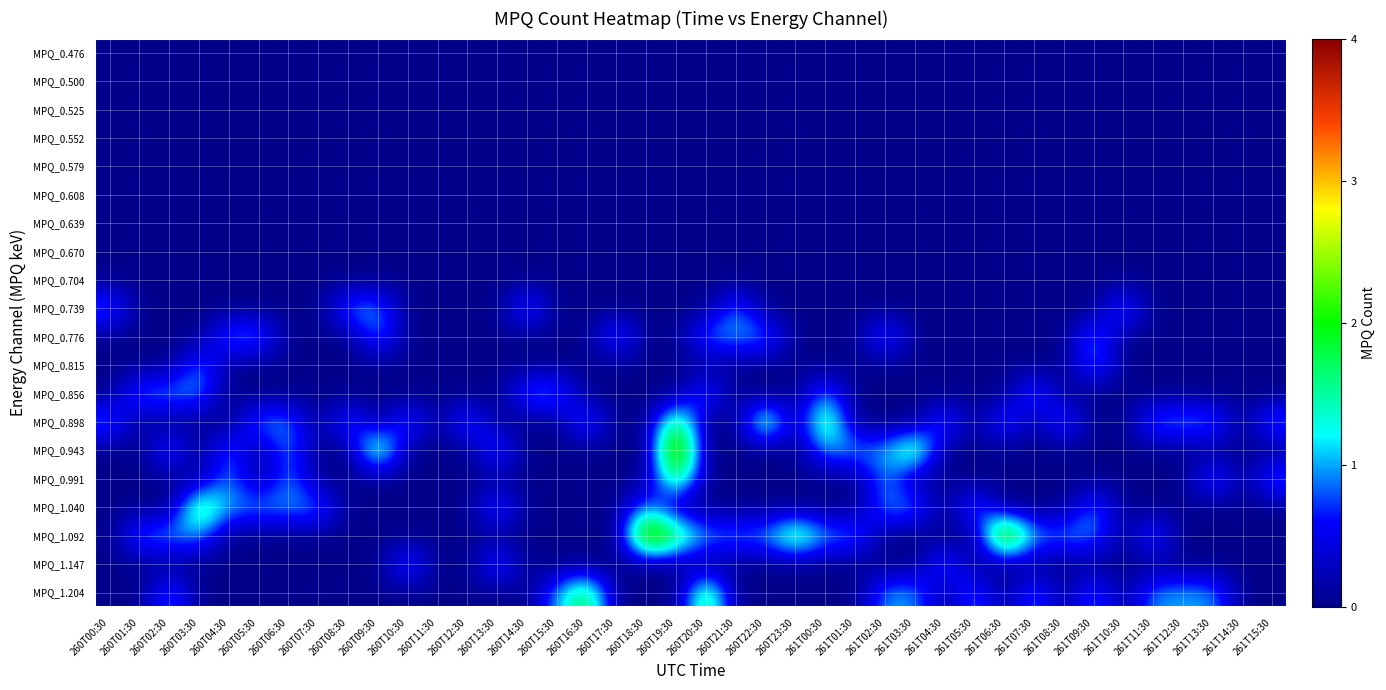

Reading right to left, what are all the values shown in this chart?

MPQ_0.476: 261T15:30=0	261T14:30=0	261T13:30=0	261T12:30=0	261T11:30=0	261T10:30=0	261T09:30=0	261T08:30=0	261T07:30=0	261T06:30=0	261T05:30=0	261T04:30=0	261T03:30=0	261T02:30=0	261T01:30=0	261T00:30=0	260T23:30=0	260T22:30=0	260T21:30=0	260T20:30=0	260T19:30=0	260T18:30=0	260T17:30=0	260T16:30=0	260T15:30=0	260T14:30=0	260T13:30=0	260T12:30=0	260T11:30=0	260T10:30=0	260T09:30=0	260T08:30=0	260T07:30=0	260T06:30=0	260T05:30=0	260T04:30=0	260T03:30=0	260T02:30=0	260T01:30=0	260T00:30=0
MPQ_0.500: 261T15:30=0	261T14:30=0	261T13:30=0	261T12:30=0	261T11:30=0	261T10:30=0	261T09:30=0	261T08:30=0	261T07:30=0	261T06:30=0	261T05:30=0	261T04:30=0	261T03:30=0	261T02:30=0	261T01:30=0	261T00:30=0	260T23:30=0	260T22:30=0	260T21:30=0	260T20:30=0	260T19:30=0	260T18:30=0	260T17:30=0	260T16:30=0	260T15:30=0	260T14:30=0	260T13:30=0	260T12:30=0	260T11:30=0	260T10:30=0	260T09:30=0	260T08:30=0	260T07:30=0	260T06:30=0	260T05:30=0	260T04:30=0	260T03:30=0	260T02:30=0	260T01:30=0	260T00:30=0
MPQ_0.525: 261T15:30=0	261T14:30=0	261T13:30=0	261T12:30=0	261T11:30=0	261T10:30=0	261T09:30=0	261T08:30=0	261T07:30=0	261T06:30=0	261T05:30=0	261T04:30=0	261T03:30=0	261T02:30=0	261T01:30=0	261T00:30=0	260T23:30=0	260T22:30=0	260T21:30=0	260T20:30=0	260T19:30=0	260T18:30=0	260T17:30=0	260T16:30=0	260T15:30=0	260T14:30=0	260T13:30=0	260T12:30=0	260T11:30=0	260T10:30=0	260T09:30=0	260T08:30=0	260T07:30=0	260T06:30=0	260T05:30=0	260T04:30=0	260T03:30=0	260T02:30=0	260T01:30=0	260T00:30=0
MPQ_0.552: 261T15:30=0	261T14:30=0	261T13:30=0	261T12:30=0	261T11:30=0	261T10:30=0	261T09:30=0	261T08:30=0	261T07:30=0	261T06:30=0	261T05:30=0	261T04:30=0	261T03:30=0	261T02:30=0	261T01:30=0	261T00:30=0	260T23:30=0	260T22:30=0	260T21:30=0	260T20:30=0	260T19:30=0	260T18:30=0	260T17:30=0	260T16:30=0	260T15:30=0	260T14:30=0	260T13:30=0	260T12:30=0	260T11:30=0	260T10:30=0	260T09:30=0	260T08:30=0	260T07:30=0	260T06:30=0	260T05:30=0	260T04:30=0	260T03:30=0	260T02:30=0	260T01:30=0	260T00:30=0
MPQ_0.579: 261T15:30=0	261T14:30=0	261T13:30=0	261T12:30=0	261T11:30=0	261T10:30=0	261T09:30=0	261T08:30=0	261T07:30=0	261T06:30=0	261T05:30=0	261T04:30=0	261T03:30=0	261T02:30=0	261T01:30=0	261T00:30=0	260T23:30=0	260T22:30=0	260T21:30=0	260T20:30=0	260T19:30=0	260T18:30=0	260T17:30=0	260T16:30=0	260T15:30=0	260T14:30=0	260T13:30=0	260T12:30=0	260T11:30=0	260T10:30=0	260T09:30=0	260T08:30=0	260T07:30=0	260T06:30=0	260T05:30=0	260T04:30=0	260T03:30=0	260T02:30=0	260T01:30=0	260T00:30=0
MPQ_0.608: 261T15:30=0	261T14:30=0	261T13:30=0	261T12:30=0	261T11:30=0	261T10:30=0	261T09:30=0	261T08:30=0	261T07:30=0	261T06:30=0	261T05:30=0	261T04:30=0	261T03:30=0	261T02:30=0	261T01:30=0	261T00:30=0	260T23:30=0	260T22:30=0	260T21:30=0	260T20:30=0	260T19:30=0	260T18:30=0	260T17:30=0	260T16:30=0	260T15:30=0	260T14:30=0	260T13:30=0	260T12:30=0	260T11:30=0	260T10:30=0	260T09:30=0	260T08:30=0	260T07:30=0	260T06:30=0	260T05:30=0	260T04:30=0	260T03:30=0	260T02:30=0	260T01:30=0	260T00:30=0
MPQ_0.639: 261T15:30=0	261T14:30=0	261T13:30=0	261T12:30=0	261T11:30=0	261T10:30=0	261T09:30=0	261T08:30=0	261T07:30=0	261T06:30=0	261T05:30=0	261T04:30=0	261T03:30=0	261T02:30=0	261T01:30=0	261T00:30=0	260T23:30=0	260T22:30=0	260T21:30=0	260T20:30=0	260T19:30=0	260T18:30=0	260T17:30=0	260T16:30=0	260T15:30=0	260T14:30=0	260T13:30=0	260T12:30=0	260T11:30=0	260T10:30=0	260T09:30=0	260T08:30=0	260T07:30=0	260T06:30=0	260T05:30=0	260T04:30=0	260T03:30=0	260T02:30=0	260T01:30=0	260T00:30=0
MPQ_0.670: 261T15:30=0	261T14:30=0	261T13:30=0	261T12:30=0	261T11:30=0	261T10:30=0	261T09:30=0	261T08:30=0	261T07:30=0	261T06:30=0	261T05:30=0	261T04:30=0	261T03:30=0	261T02:30=0	261T01:30=0	261T00:30=0	260T23:30=0	260T22:30=0	260T21:30=0	260T20:30=0	260T19:30=0	260T18:30=0	260T17:30=0	260T16:30=0	260T15:30=0	260T14:30=0	260T13:30=0	260T12:30=0	260T11:30=0	260T10:30=0	260T09:30=0	260T08:30=0	260T07:30=0	260T06:30=0	260T05:30=0	260T04:30=0	260T03:30=0	260T02:30=0	260T01:30=0	260T00:30=0
MPQ_0.704: 261T15:30=0	261T14:30=0	261T13:30=0	261T12:30=0	261T11:30=0	261T10:30=0	261T09:30=0	261T08:30=0	261T07:30=0	261T06:30=0	261T05:30=0	261T04:30=0	261T03:30=0	261T02:30=0	261T01:30=0	261T00:30=0	260T23:30=0	260T22:30=0	260T21:30=0	260T20:30=0	260T19:30=0	260T18:30=0	260T17:30=0	260T16:30=0	260T15:30=0	260T14:30=0	260T13:30=0	260T12:30=0	260T11:30=0	260T10:30=0	260T09:30=0	260T08:30=0	260T07:30=0	260T06:30=0	260T05:30=0	260T04:30=0	260T03:30=0	260T02:30=0	260T01:30=0	260T00:30=0
MPQ_0.739: 261T15:30=0	261T14:30=0	261T13:30=0	261T12:30=0	261T11:30=0	261T10:30=1	261T09:30=0	261T08:30=0	261T07:30=0	261T06:30=0	261T05:30=0	261T04:30=0	261T03:30=0	261T02:30=0	261T01:30=0	261T00:30=0	260T23:30=0	260T22:30=0	260T21:30=1	260T20:30=0	260T19:30=0	260T18:30=0	260T17:30=0	260T16:30=0	260T15:30=0	260T14:30=1	260T13:30=0	260T12:30=0	260T11:30=0	260T10:30=0	260T09:30=1	260T08:30=1	260T07:30=0	260T06:30=0	260T05:30=0	260T04:30=0	260T03:30=0	260T02:30=0	260T01:30=0	260T00:30=1
MPQ_0.776: 261T15:30=0	261T14:30=0	261T13:30=0	261T12:30=0	261T11:30=0	261T10:30=0	261T09:30=1	261T08:30=0	261T07:30=0	261T06:30=0	261T05:30=0	261T04:30=0	261T03:30=0	261T02:30=1	261T01:30=0	261T00:30=0	260T23:30=0	260T22:30=1	260T21:30=1	260T20:30=1	260T19:30=0	260T18:30=0	260T17:30=1	260T16:30=0	260T15:30=0	260T14:30=0	260T13:30=0	260T12:30=0	260T11:30=0	260T10:30=0	260T09:30=1	260T08:30=0	260T07:30=0	260T06:30=0	260T05:30=1	260T04:30=1	260T03:30=0	260T02:30=0	260T01:30=0	260T00:30=0
MPQ_0.815: 261T15:30=0	261T14:30=0	261T13:30=0	261T12:30=0	261T11:30=0	261T10:30=0	261T09:30=1	261T08:30=0	261T07:30=0	261T06:30=0	261T05:30=0	261T04:30=0	261T03:30=0	261T02:30=0	261T01:30=0	261T00:30=0	260T23:30=0	260T22:30=0	260T21:30=0	260T20:30=0	260T19:30=0	260T18:30=0	260T17:30=0	260T16:30=0	260T15:30=0	260T14:30=0	260T13:30=0	260T12:30=0	260T11:30=0	260T10:30=0	260T09:30=0	260T08:30=0	260T07:30=0	260T06:30=0	260T05:30=0	260T04:30=0	260T03:30=1	260T02:30=0	260T01:30=0	260T00:30=0
MPQ_0.856: 261T15:30=0	261T14:30=0	261T13:30=0	261T12:30=0	261T11:30=0	261T10:30=0	261T09:30=0	261T08:30=0	261T07:30=1	261T06:30=0	261T05:30=0	261T04:30=0	261T03:30=0	261T02:30=0	261T01:30=0	261T00:30=1	260T23:30=0	260T22:30=0	260T21:30=0	260T20:30=1	260T19:30=0	260T18:30=0	260T17:30=0	260T16:30=0	260T15:30=1	260T14:30=1	260T13:30=0	260T12:30=0	260T11:30=0	260T10:30=0	260T09:30=0	260T08:30=0	260T07:30=0	260T06:30=0	260T05:30=0	260T04:30=0	260T03:30=1	260T02:30=1	260T01:30=1	260T00:30=0
MPQ_0.898: 261T15:30=1	261T14:30=0	261T13:30=1	261T12:30=1	261T11:30=1	261T10:30=0	261T09:30=0	261T08:30=1	261T07:30=0	261T06:30=1	261T05:30=0	261T04:30=1	261T03:30=0	261T02:30=0	261T01:30=0	261T00:30=2	260T23:30=0	260T22:30=2	260T21:30=0	260T20:30=0	260T19:30=2	260T18:30=0	260T17:30=0	260T16:30=1	260T15:30=0	260T14:30=0	260T13:30=0	260T12:30=1	260T11:30=0	260T10:30=1	260T09:30=0	260T08:30=1	260T07:30=0	260T06:30=1	260T05:30=1	260T04:30=0	260T03:30=0	260T02:30=0	260T01:30=0	260T00:30=1
MPQ_0.943: 261T15:30=0	261T14:30=0	261T13:30=0	261T12:30=0	261T11:30=0	261T10:30=0	261T09:30=0	261T08:30=0	261T07:30=0	261T06:30=0	261T05:30=0	261T04:30=0	261T03:30=2	261T02:30=1	261T01:30=1	261T00:30=1	260T23:30=0	260T22:30=0	260T21:30=0	260T20:30=0	260T19:30=3	260T18:30=0	260T17:30=0	260T16:30=0	260T15:30=0	260T14:30=0	260T13:30=1	260T12:30=0	260T11:30=0	260T10:30=0	260T09:30=2	260T08:30=0	260T07:30=0	260T06:30=1	260T05:30=0	260T04:30=1	260T03:30=0	260T02:30=1	260T01:30=0	260T00:30=0
MPQ_0.991: 261T15:30=1	261T14:30=0	261T13:30=1	261T12:30=0	261T11:30=0	261T10:30=0	261T09:30=0	261T08:30=0	261T07:30=0	261T06:30=0	261T05:30=0	261T04:30=0	261T03:30=0	261T02:30=1	261T01:30=0	261T00:30=0	260T23:30=0	260T22:30=0	260T21:30=0	260T20:30=0	260T19:30=2	260T18:30=0	260T17:30=0	260T16:30=0	260T15:30=0	260T14:30=0	260T13:30=0	260T12:30=0	260T11:30=0	260T10:30=0	260T09:30=0	260T08:30=0	260T07:30=0	260T06:30=1	260T05:30=0	260T04:30=1	260T03:30=0	260T02:30=0	260T01:30=0	260T00:30=0
MPQ_1.040: 261T15:30=0	261T14:30=0	261T13:30=0	261T12:30=0	261T11:30=0	261T10:30=0	261T09:30=1	261T08:30=0	261T07:30=0	261T06:30=0	261T05:30=1	261T04:30=0	261T03:30=1	261T02:30=1	261T01:30=0	261T00:30=0	260T23:30=0	260T22:30=0	260T21:30=0	260T20:30=0	260T19:30=0	260T18:30=1	260T17:30=0	260T16:30=0	260T15:30=0	260T14:30=0	260T13:30=1	260T12:30=0	260T11:30=0	260T10:30=0	260T09:30=0	260T08:30=0	260T07:30=1	260T06:30=1	260T05:30=1	260T04:30=1	260T03:30=2	260T02:30=0	260T01:30=0	260T00:30=0
MPQ_1.092: 261T15:30=0	261T14:30=0	261T13:30=0	261T12:30=0	261T11:30=1	261T10:30=0	261T09:30=1	261T08:30=1	261T07:30=1	261T06:30=3	261T05:30=0	261T04:30=0	261T03:30=0	261T02:30=0	261T01:30=1	261T00:30=1	260T23:30=2	260T22:30=1	260T21:30=1	260T20:30=1	260T19:30=2	260T18:30=3	260T17:30=0	260T16:30=0	260T15:30=0	260T14:30=0	260T13:30=0	260T12:30=0	260T11:30=0	260T10:30=0	260T09:30=0	260T08:30=0	260T07:30=0	260T06:30=0	260T05:30=0	260T04:30=0	260T03:30=1	260T02:30=1	260T01:30=1	260T00:30=0
MPQ_1.147: 261T15:30=0	261T14:30=0	261T13:30=0	261T12:30=0	261T11:30=0	261T10:30=0	261T09:30=0	261T08:30=0	261T07:30=0	261T06:30=0	261T05:30=0	261T04:30=1	261T03:30=0	261T02:30=0	261T01:30=0	261T00:30=0	260T23:30=0	260T22:30=0	260T21:30=0	260T20:30=0	260T19:30=0	260T18:30=0	260T17:30=0	260T16:30=0	260T15:30=0	260T14:30=0	260T13:30=1	260T12:30=0	260T11:30=0	260T10:30=1	260T09:30=0	260T08:30=0	260T07:30=0	260T06:30=0	260T05:30=0	260T04:30=0	260T03:30=0	260T02:30=0	260T01:30=0	260T00:30=0
MPQ_1.204: 261T15:30=0	261T14:30=0	261T13:30=1	261T12:30=1	261T11:30=1	261T10:30=0	261T09:30=1	261T08:30=0	261T07:30=1	261T06:30=0	261T05:30=1	261T04:30=0	261T03:30=1	261T02:30=1	261T01:30=0	261T00:30=0	260T23:30=0	260T22:30=0	260T21:30=0	260T20:30=2	260T19:30=0	260T18:30=0	260T17:30=0	260T16:30=2	260T15:30=1	260T14:30=0	260T13:30=0	260T12:30=0	260T11:30=0	260T10:30=0	260T09:30=0	260T08:30=0	260T07:30=0	260T06:30=0	260T05:30=0	260T04:30=0	260T03:30=0	260T02:30=1	260T01:30=0	260T00:30=0